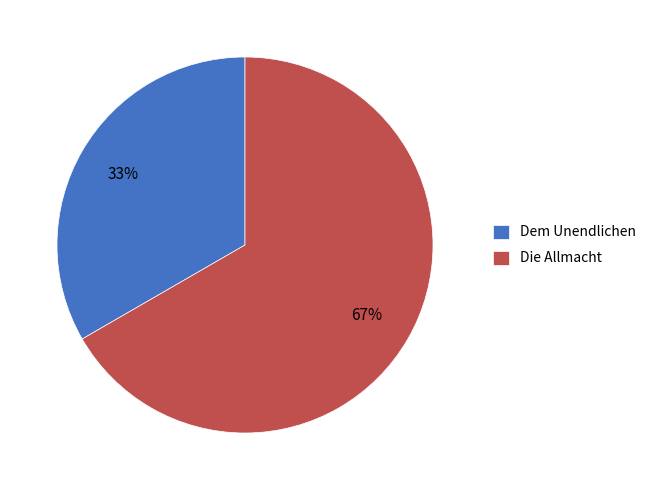

The Die Allmacht slice represents 67% of the pie. True or false?

True